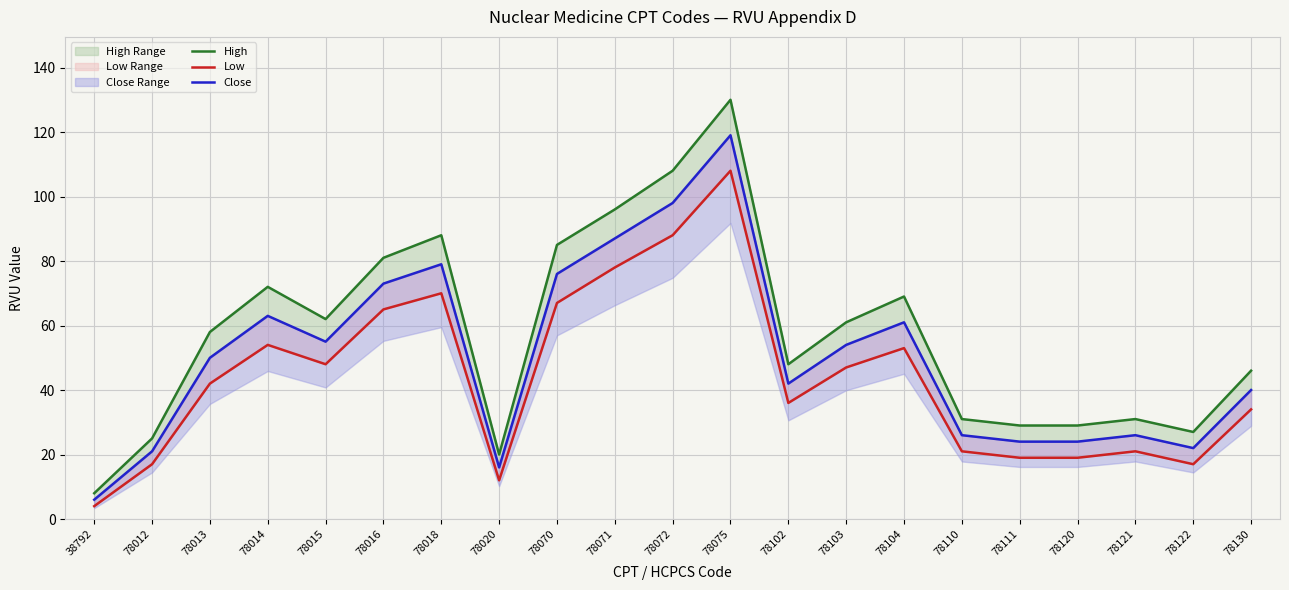

What is the sum of all High values?

1204